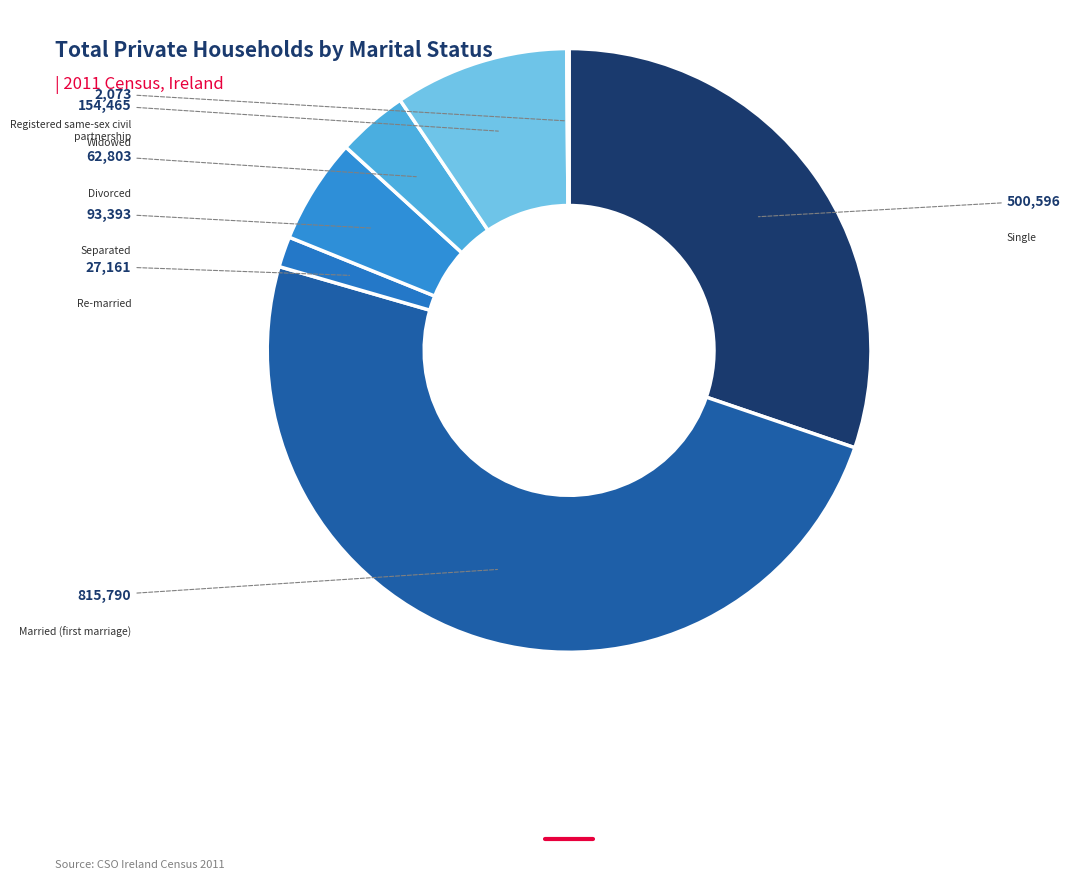

Is there any slice that represents more than half of the pie?

No